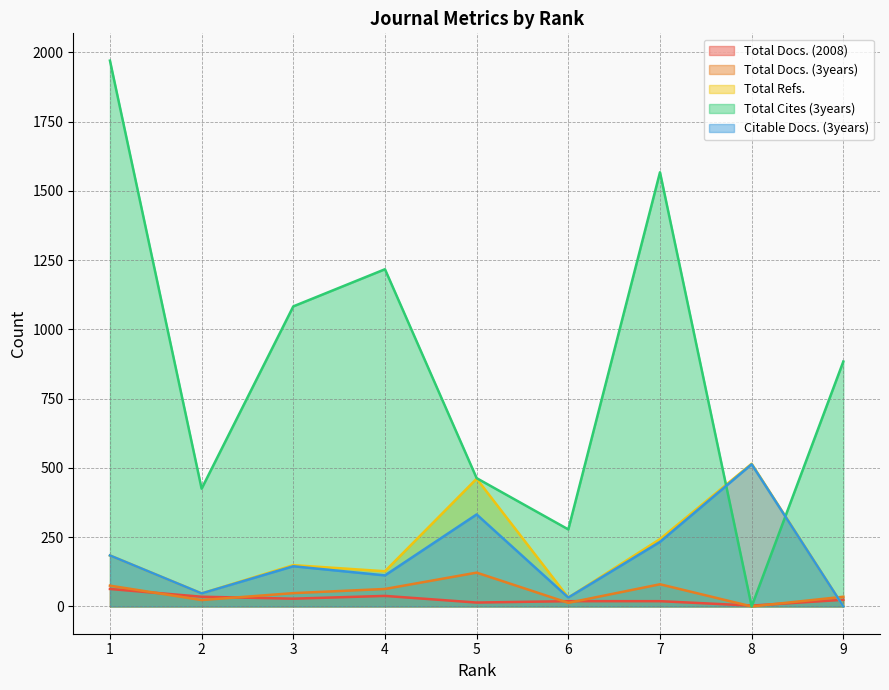

What are all the series names shown in the legend?

Total Docs. (2008), Total Docs. (3years), Total Refs., Total Cites (3years), Citable Docs. (3years)